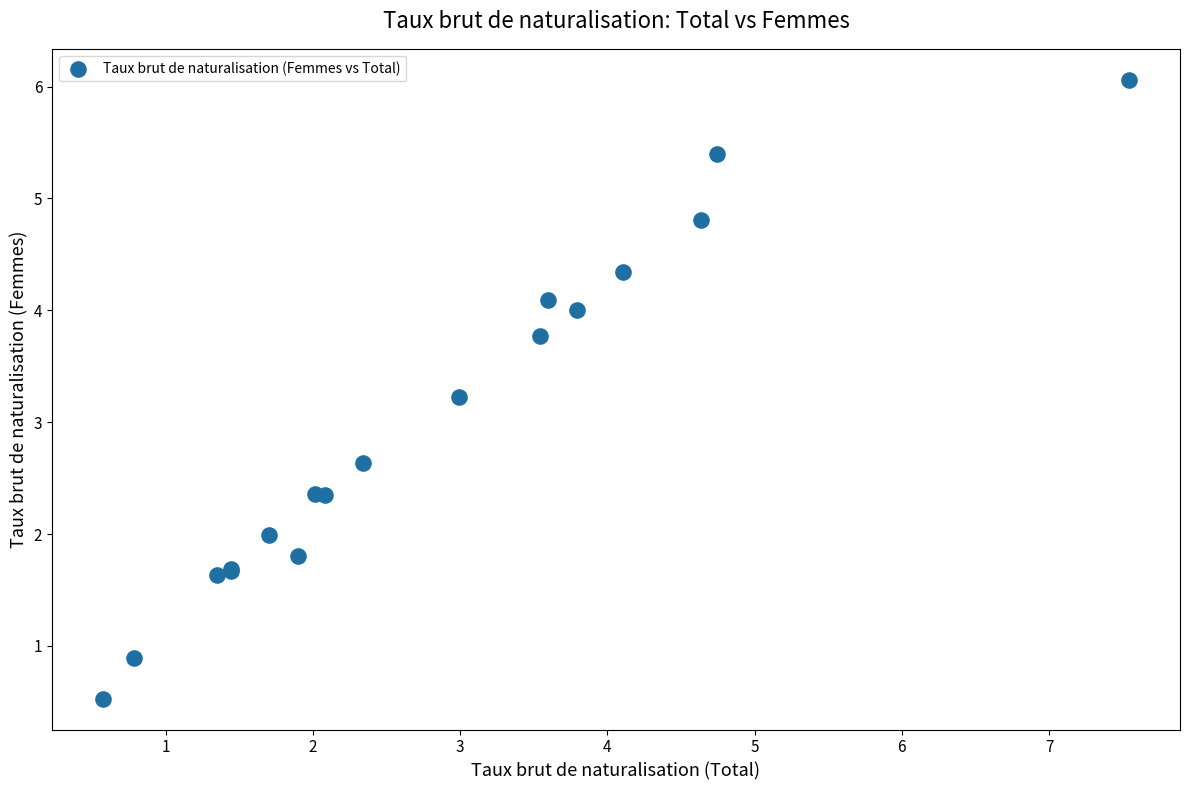

What Y value in the scatter plot is closest to 3?

3.2